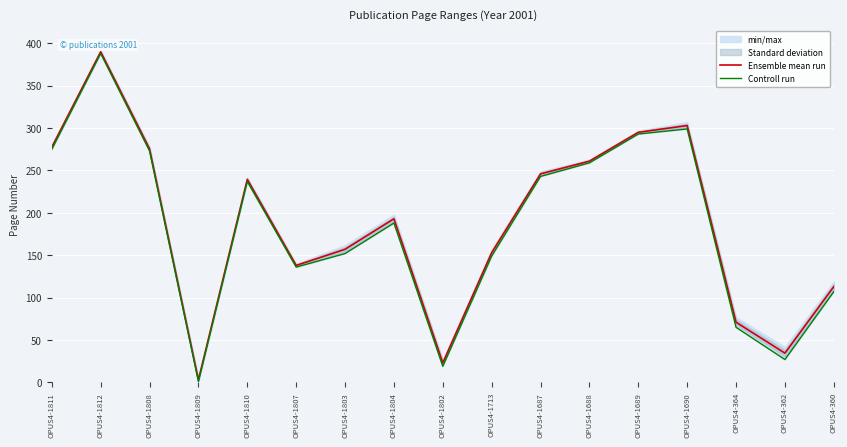

What is the maximum value shown in the chart?

390.0